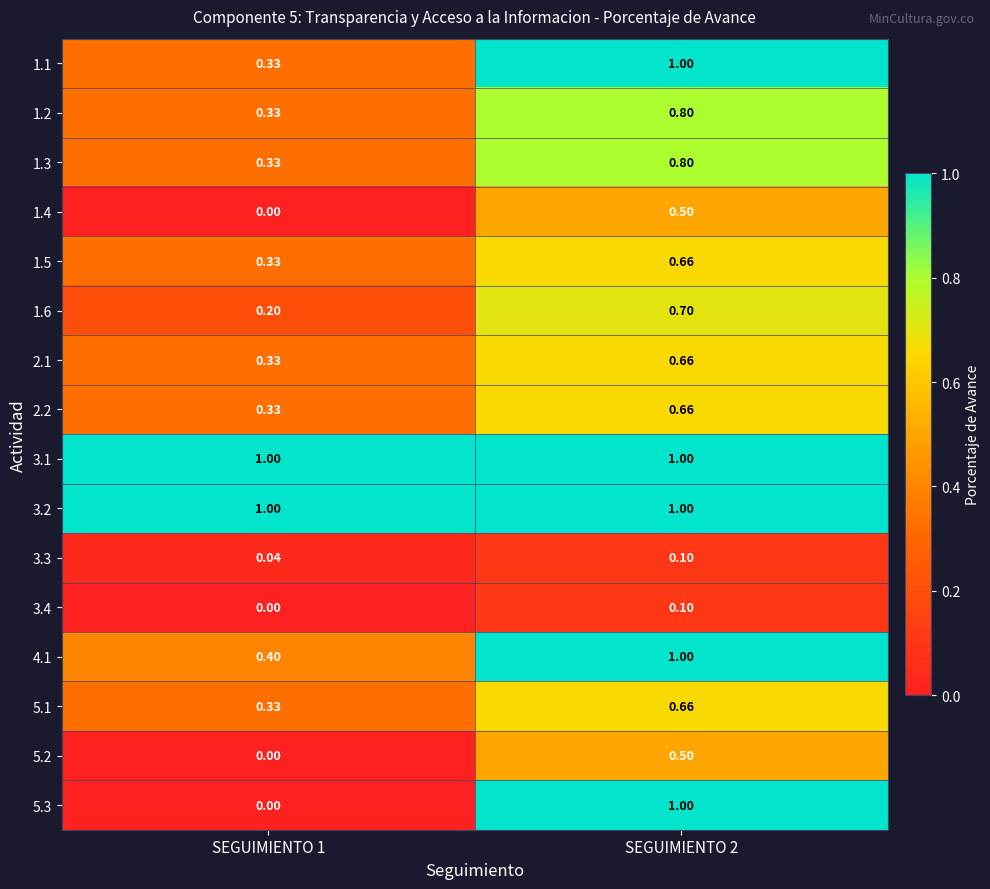

What is the difference between the highest and lowest values at SEGUIMIENTO 2?

0.9